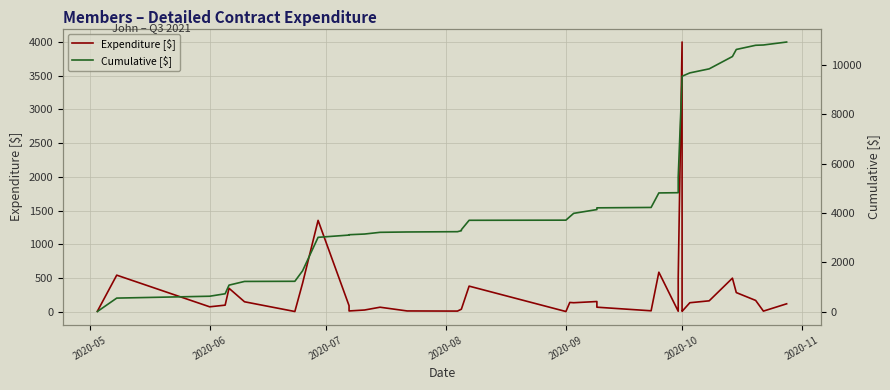

At which category does the chart reach its minimum across all series?

2020-09